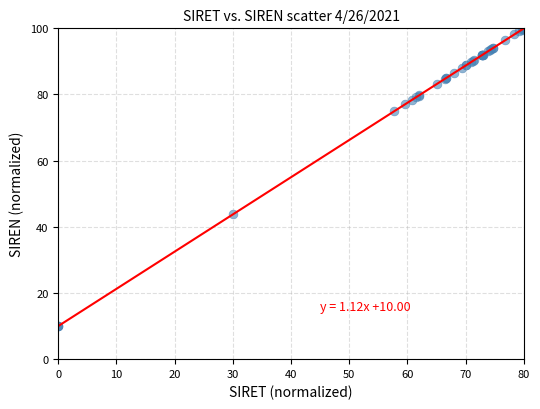

What Y value in the scatter plot is closest to 55?

43.7